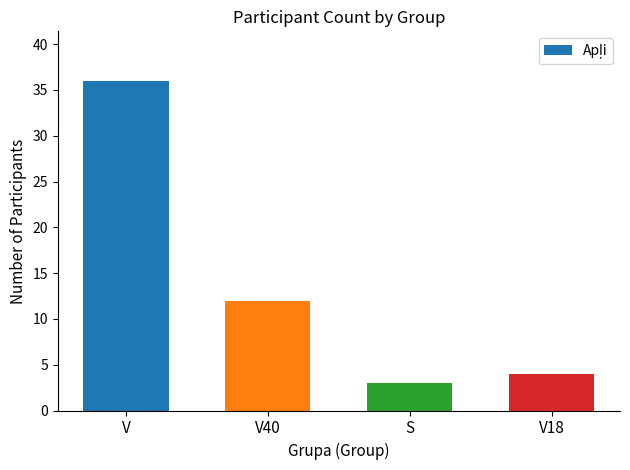

What is the sum of the values at S and V18?

7